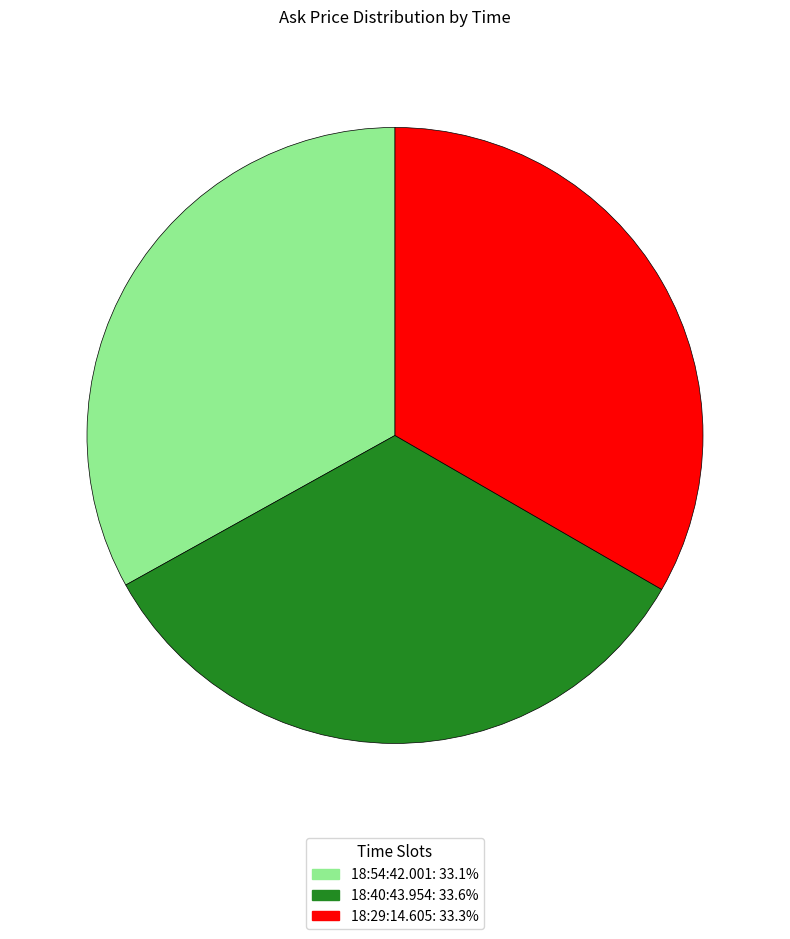

Combined, do 18:40:43.954: 33.6% and 18:54:42.001: 33.1% account for over 50%?

Yes